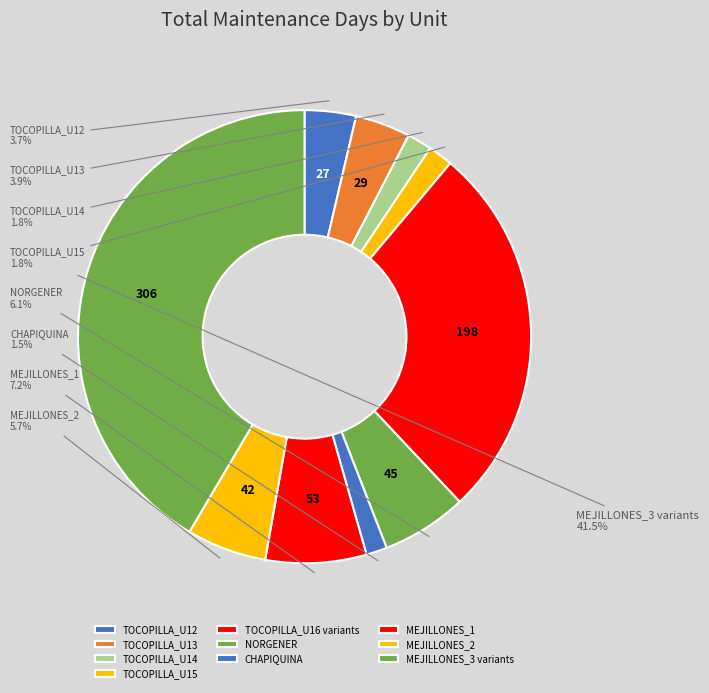

How many slices are in this pie chart?

10